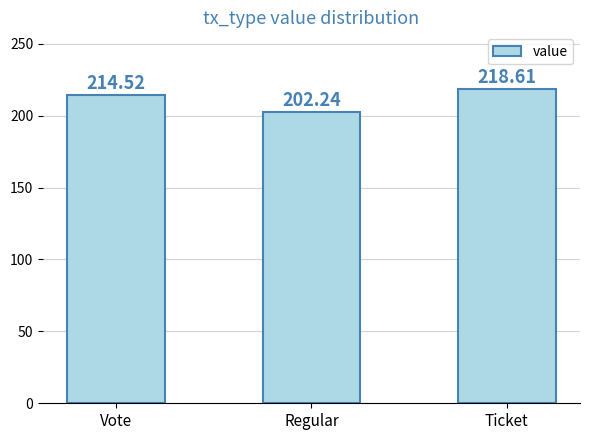

What is the maximum value shown in the chart?

218.6